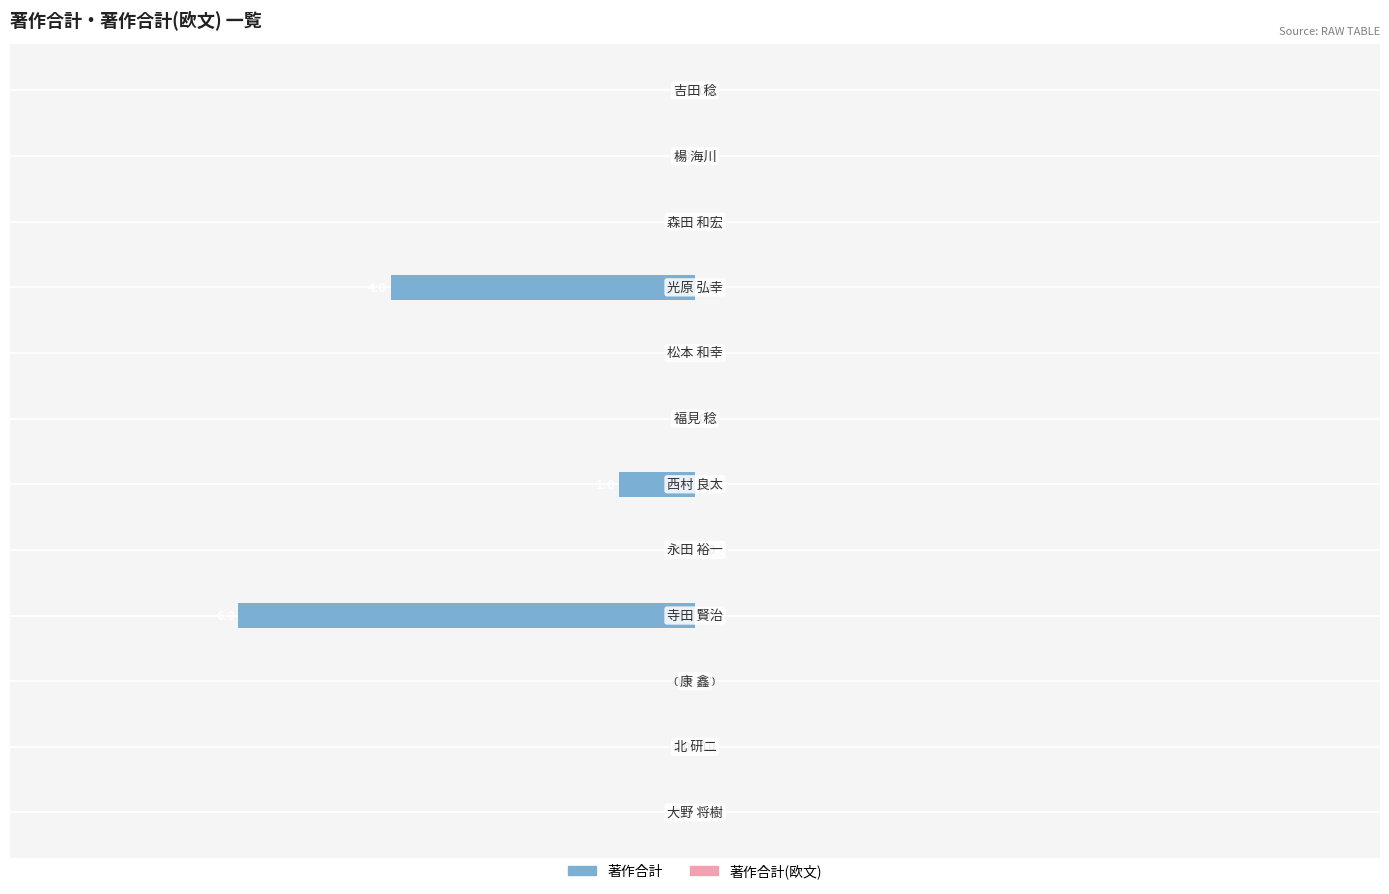

What is the sum of all values?

-11